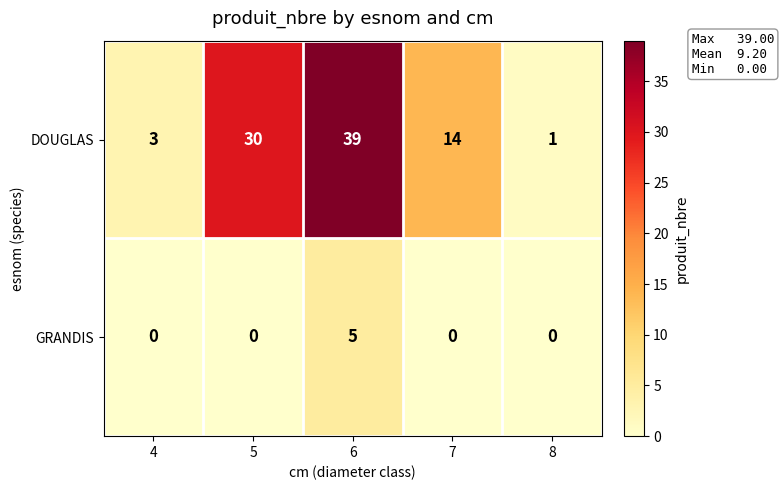

The value of DOUGLAS at 6 is 8. True or false?

False